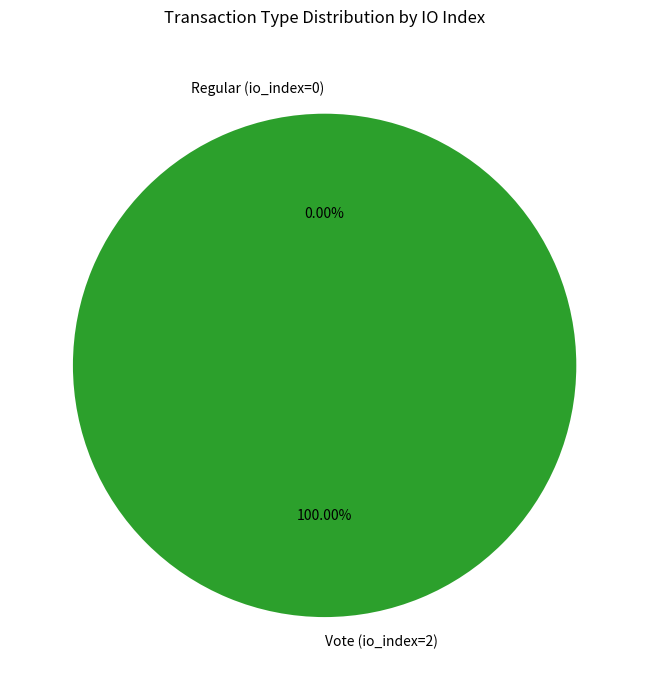

To the nearest percent, what percentage of the pie is Vote (io_index=2)?

100%